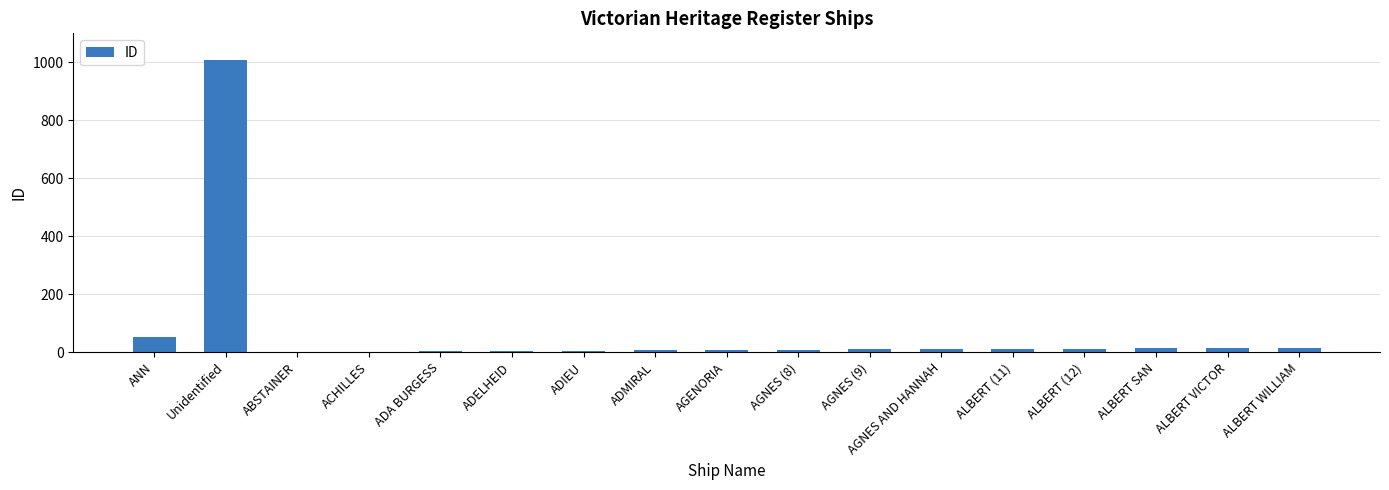

How many series are shown in this chart?

1